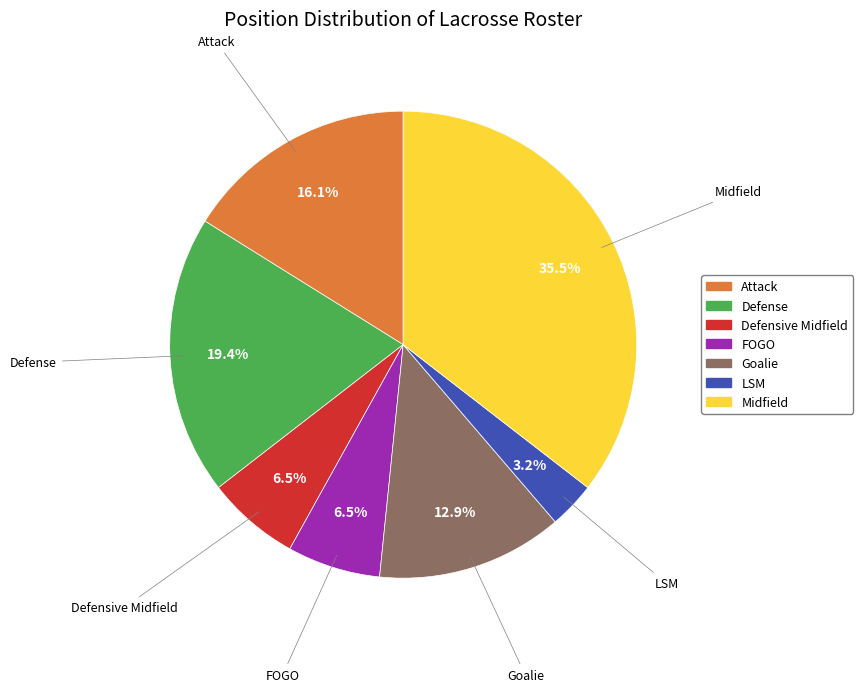

Approximately how many times larger is the value at Defense compared to Attack?

1.2